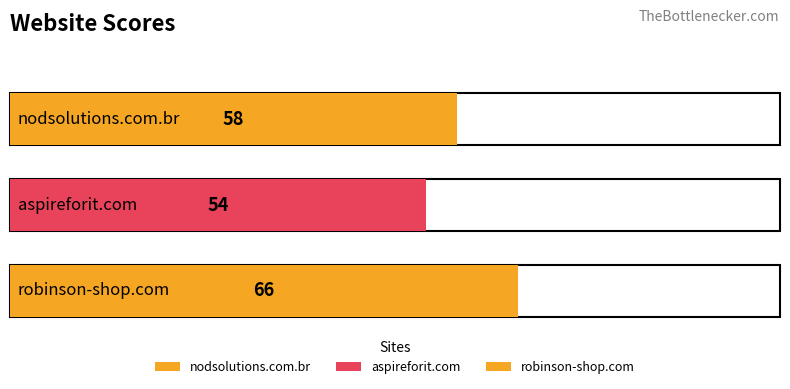

Reading left to right, what are all the values shown in this chart?

58	54	66